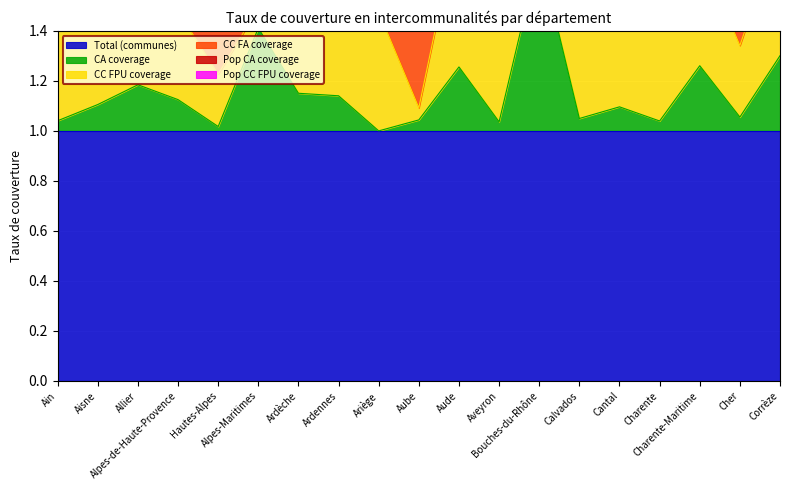

Rank the series by their maximum value, from lowest to highest.

Pop CA coverage, Pop CC FPU coverage, CA coverage, CC FPU coverage, CC FA coverage, Total (communes)